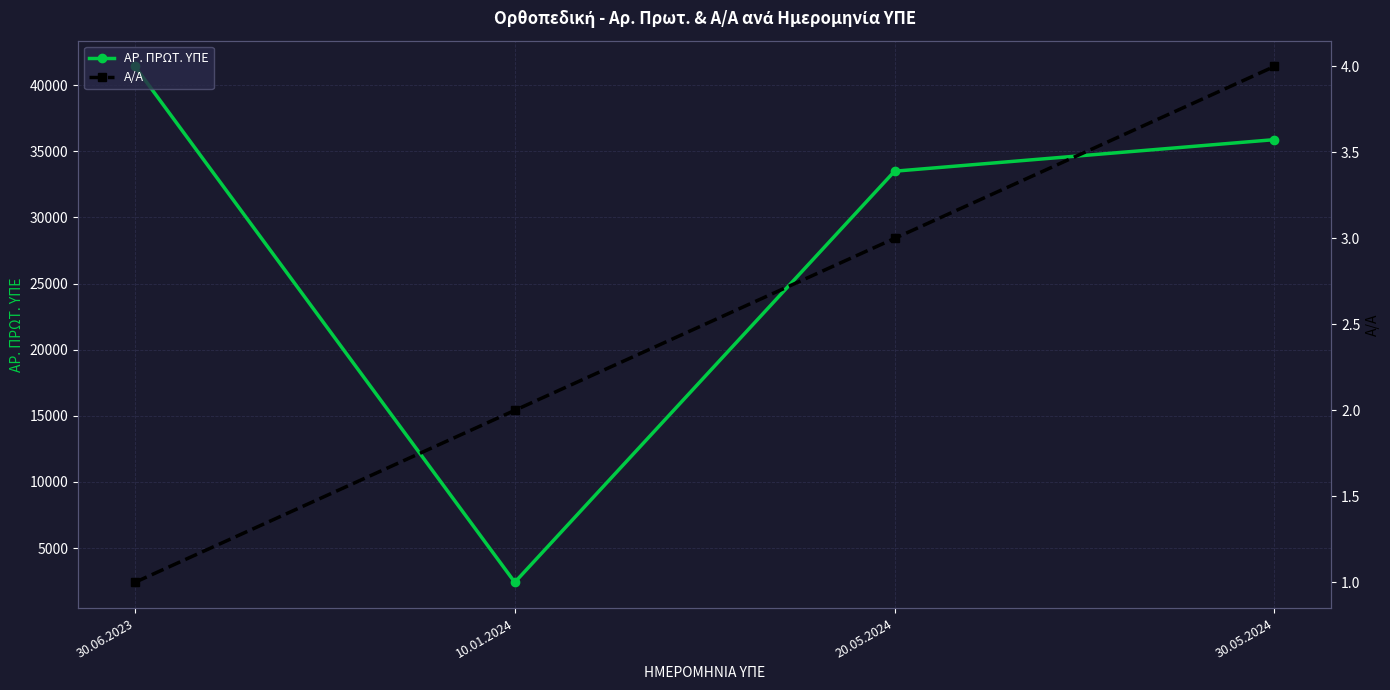

What are all the series names shown in the legend?

ΑΡ. ΠΡΩΤ. ΥΠΕ, Α/Α